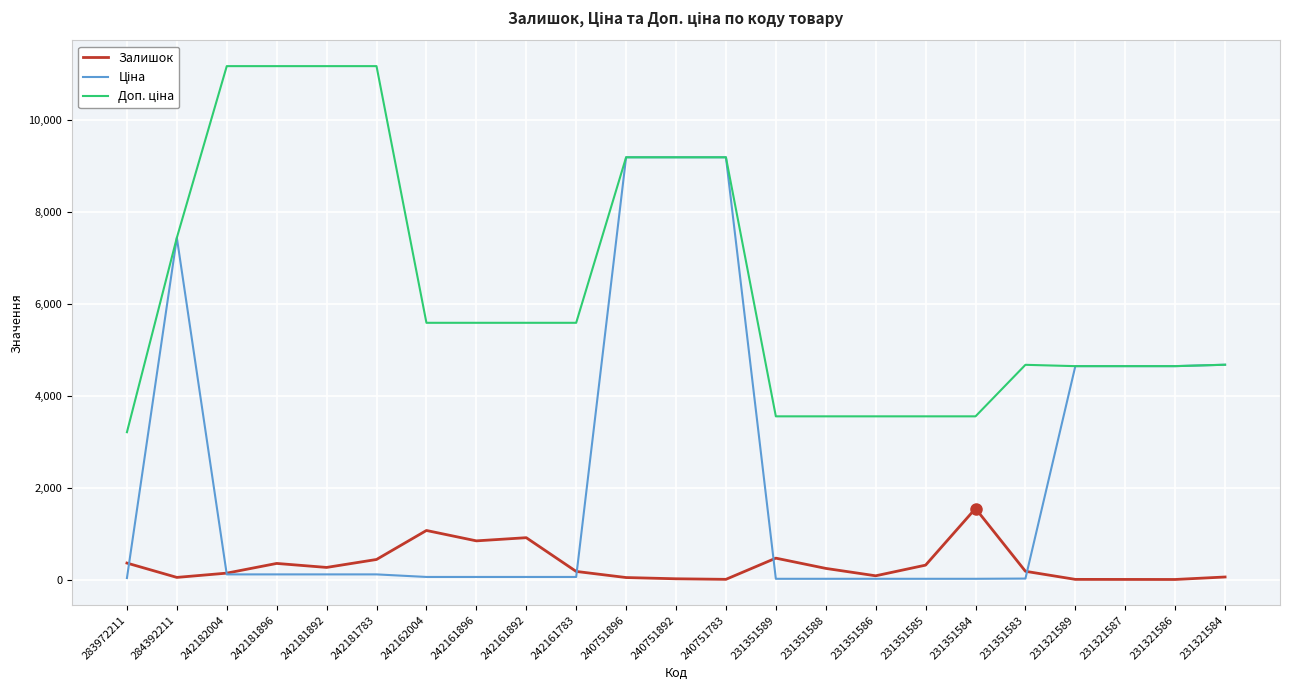

Is it true that Залишок equals 1067.0 at 242162004?

True